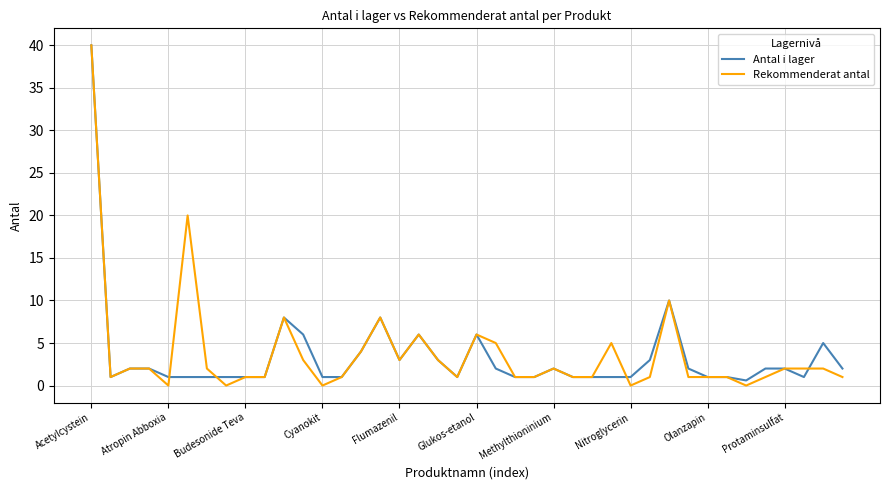

Which series has the widest spread of values?

Rekommenderat antal